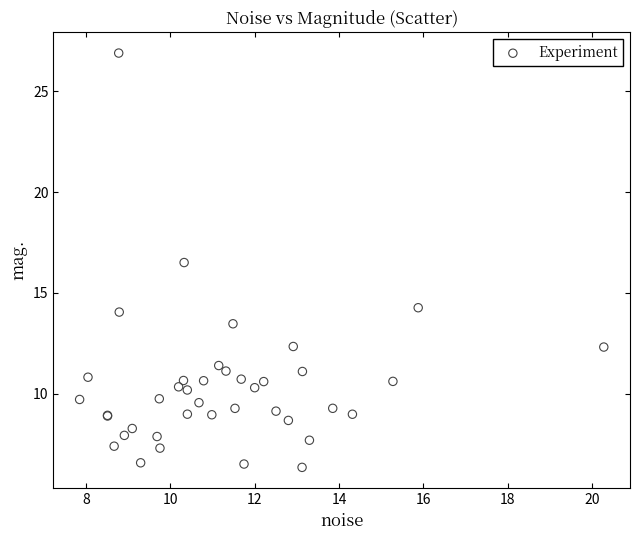

What Y value in the scatter plot is closest to 16?

16.5